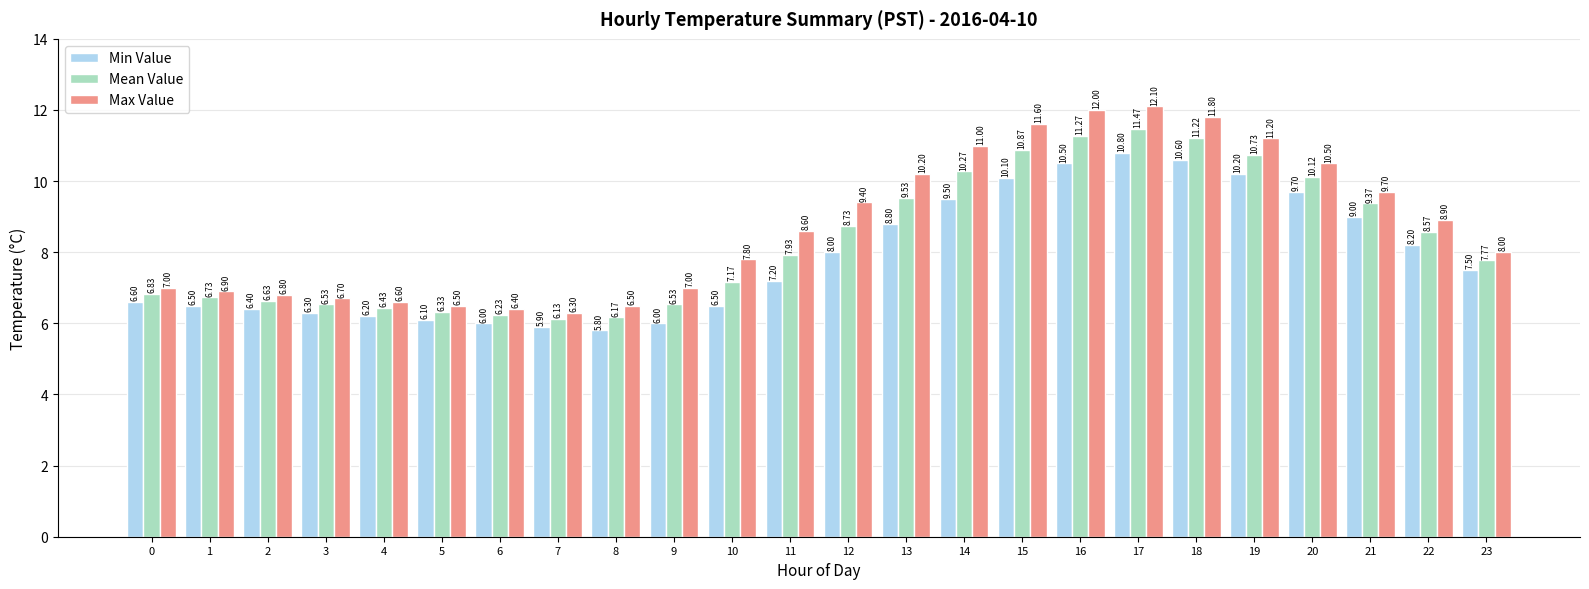

Which series has the widest spread of values?

Max Value